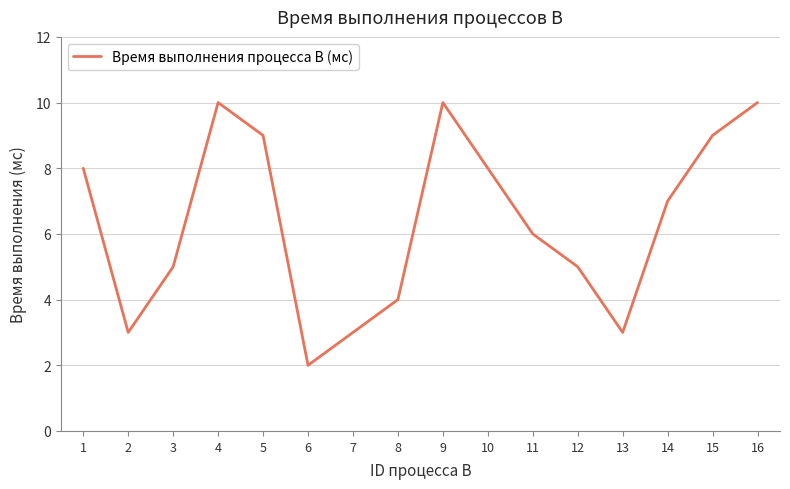

The chart shows a value of 4 at 2. True or false?

False